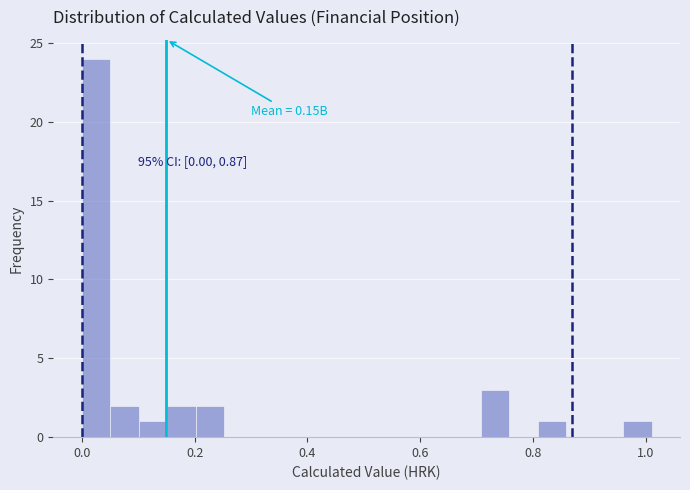

Read against the x-axis, roughly where is the centre of the tallest bar?

0.02